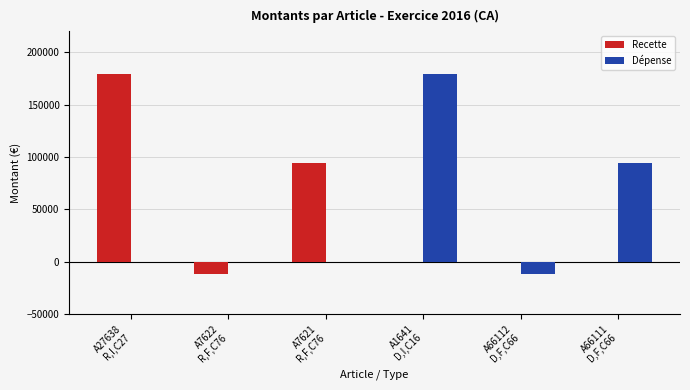

How many series are shown in this chart?

2